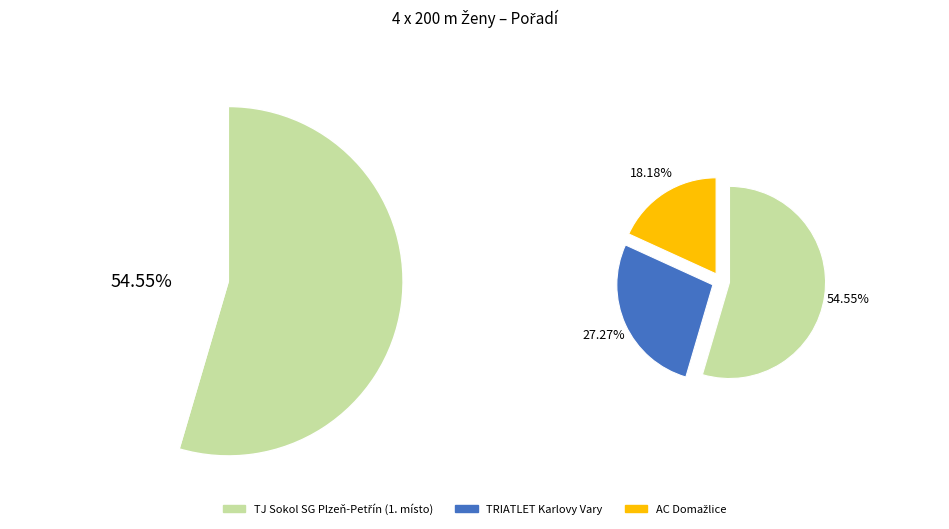

Is it true that TJ Sokol SG Plzeň-Petřín is 3% of the pie?

False